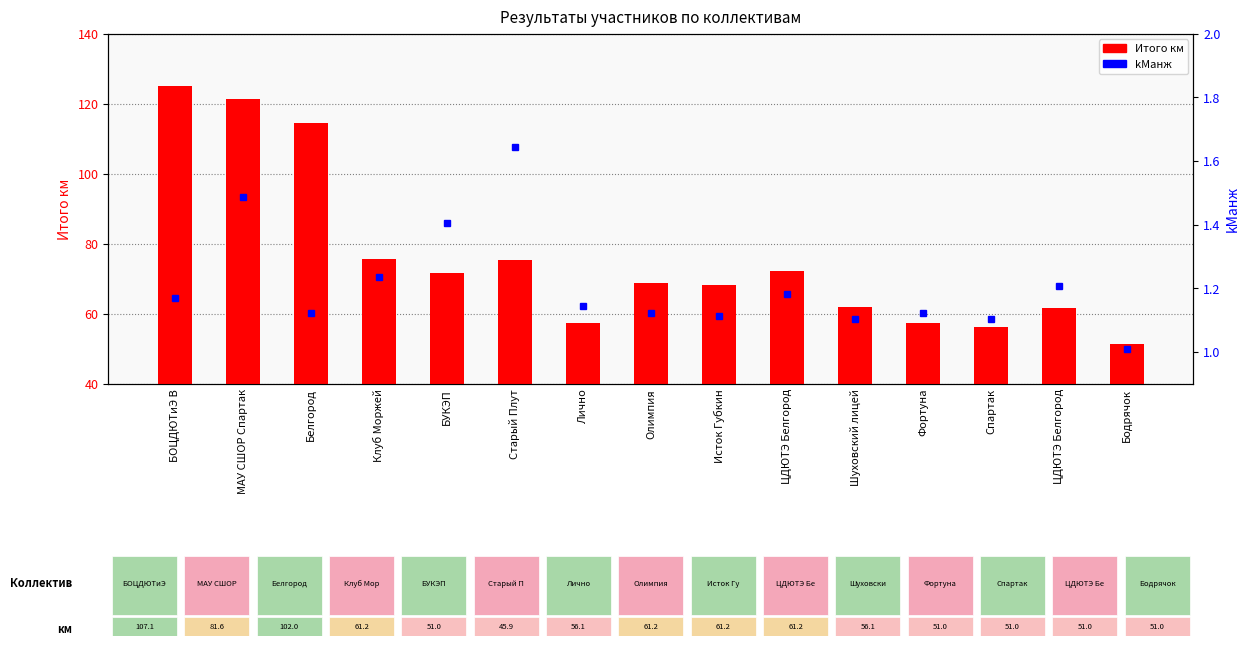

Which series has the largest range (max minus min)?

Итого км